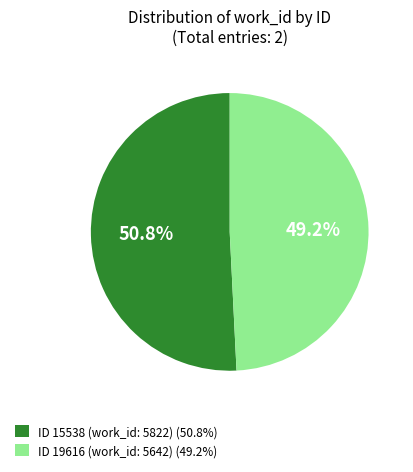

Rank the categories by value from lowest to highest.

ID 19616 (work_id: 5642) (49.2%), ID 15538 (work_id: 5822) (50.8%)